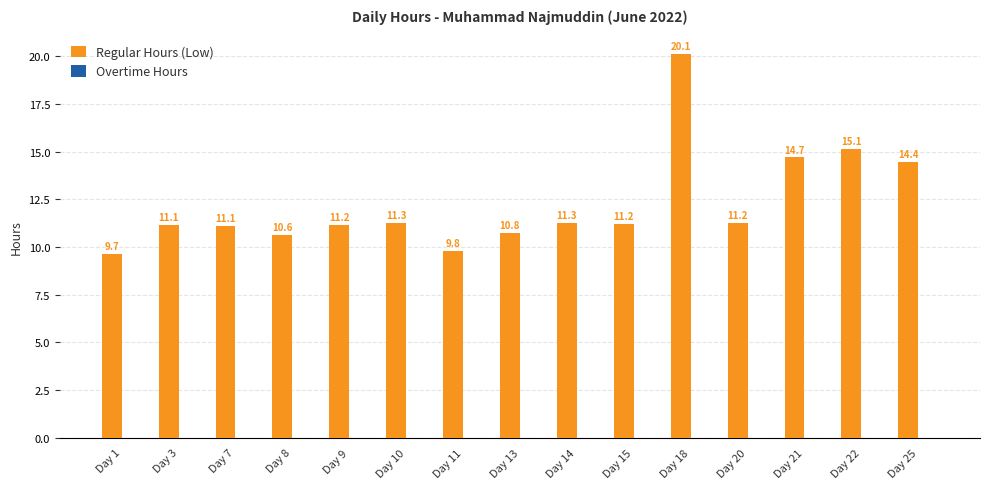

What is the value of the 8th bar from the left?

10.8